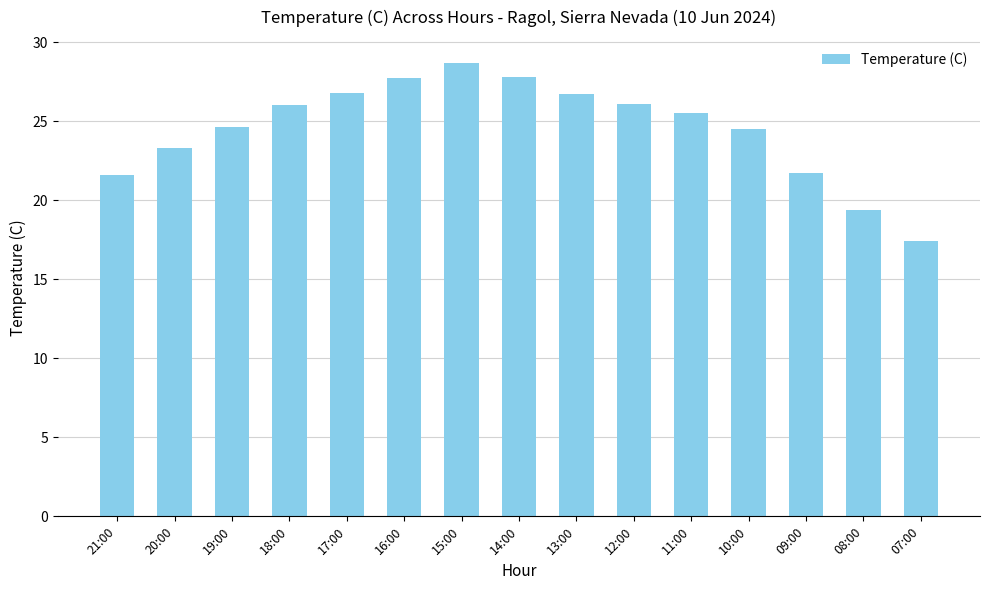

What is the label of the 6th bar from the right?

12:00